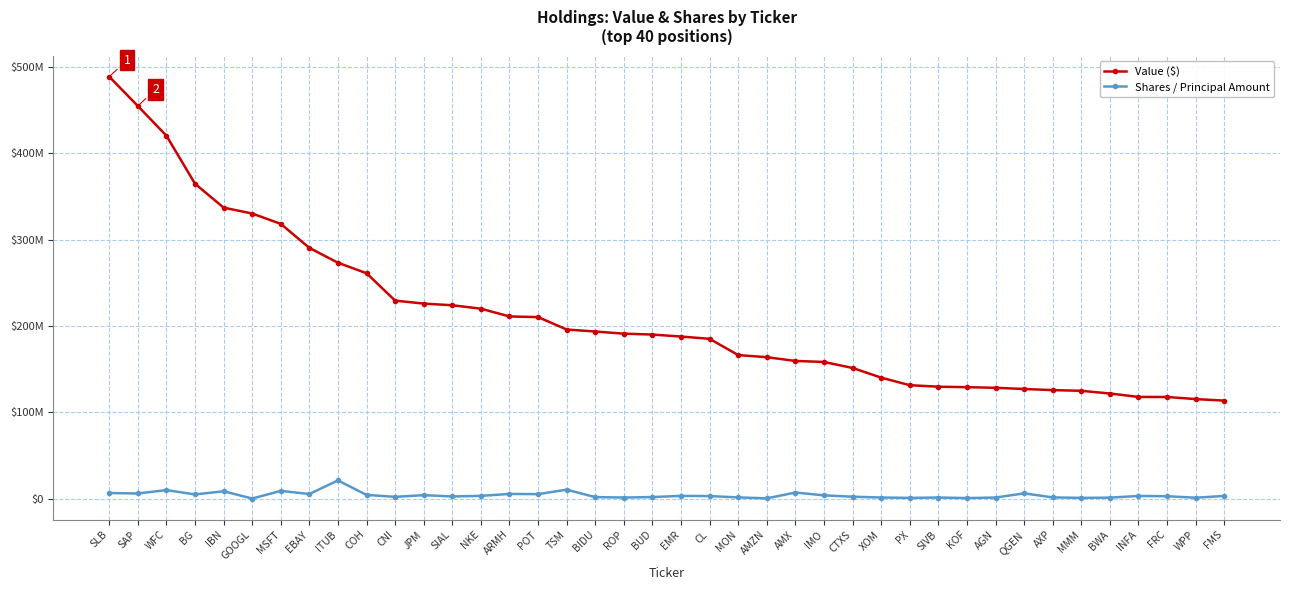

The value of Value ($) at EBAY is 290529000. True or false?

True